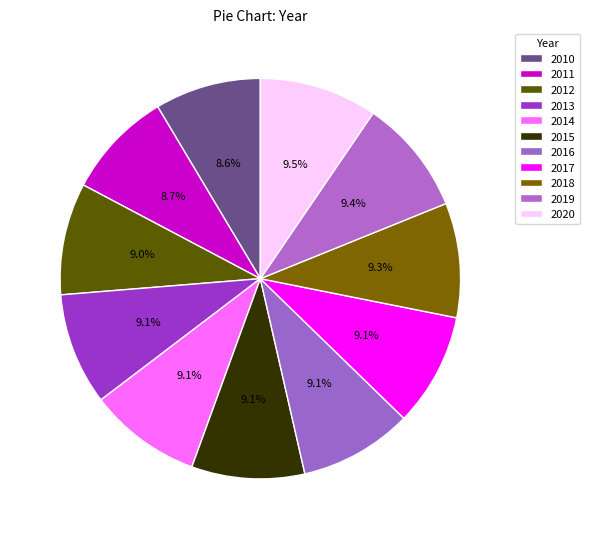

Between 2020 and 2010, which is larger?

2020